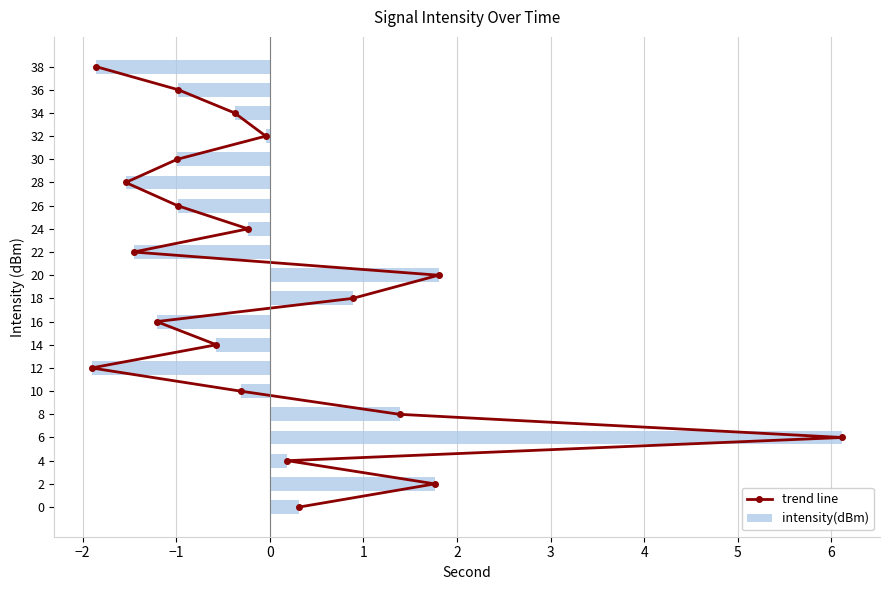

What is the difference between the second highest and second lowest values in the intensity(dBm) series?

3.7